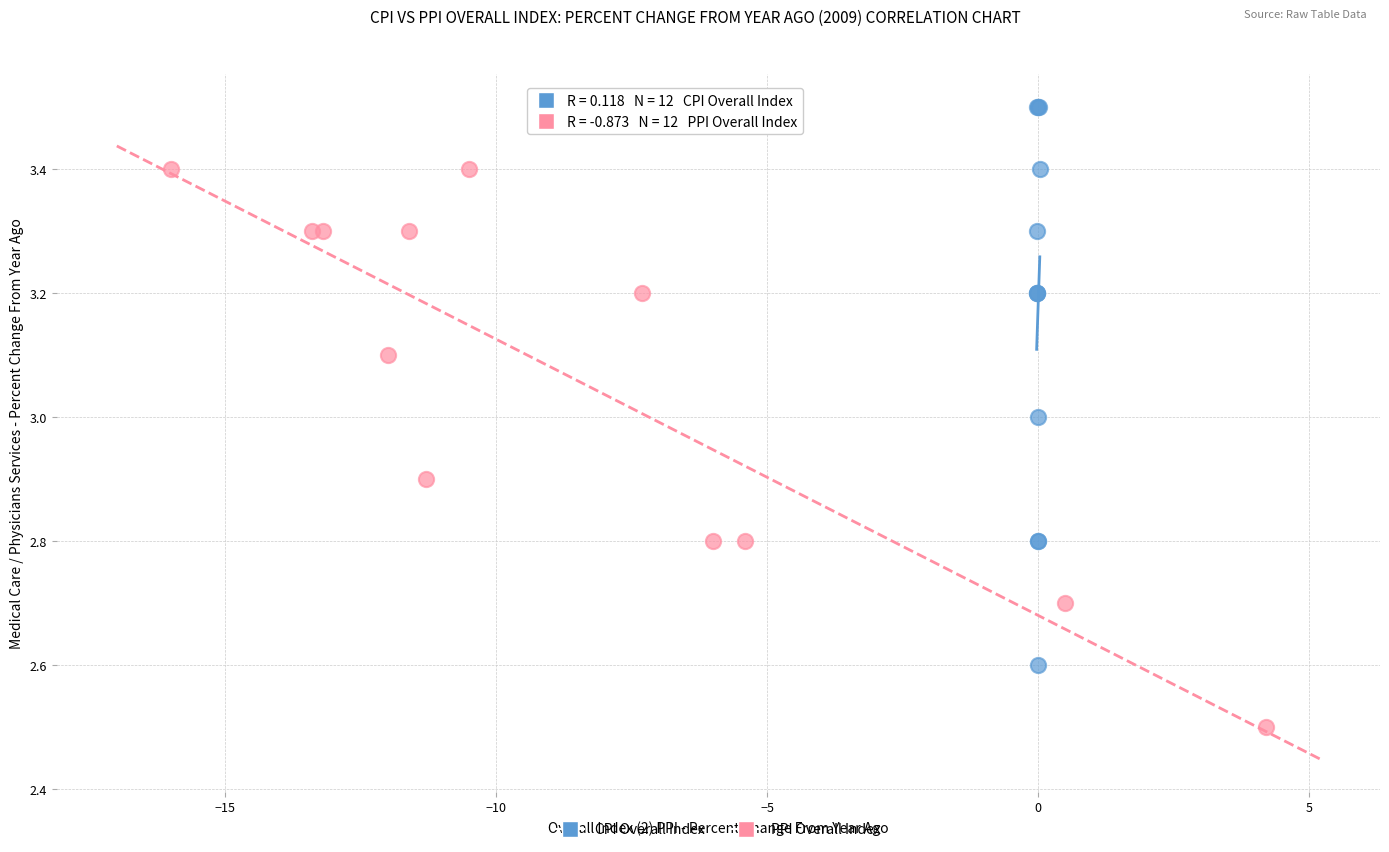

What are all the series names shown in the legend?

CPI Overall Index, PPI Overall Index